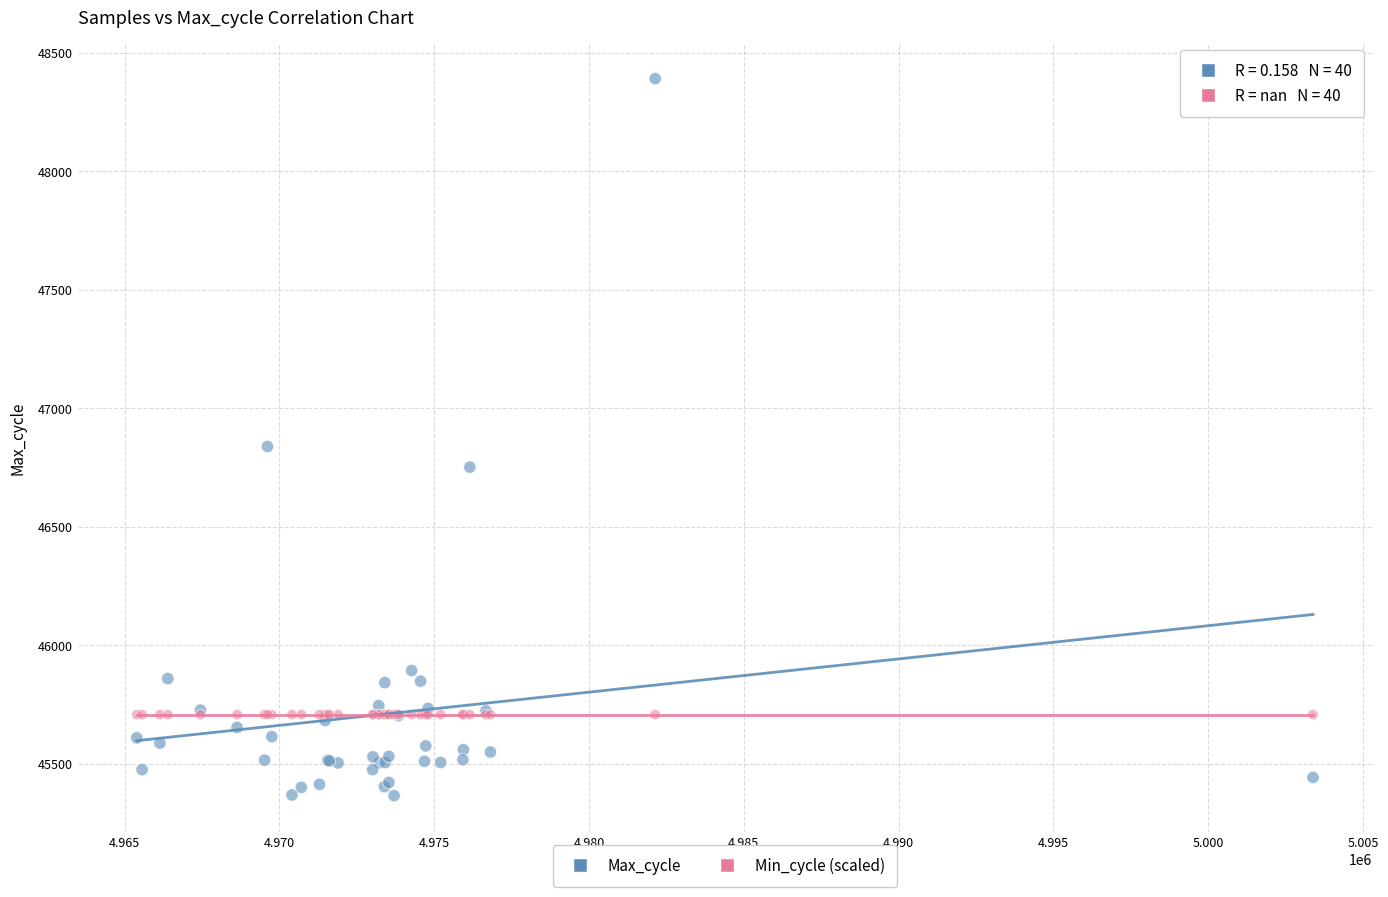

Across all series, what Y value is closest to 46877?

46838.0